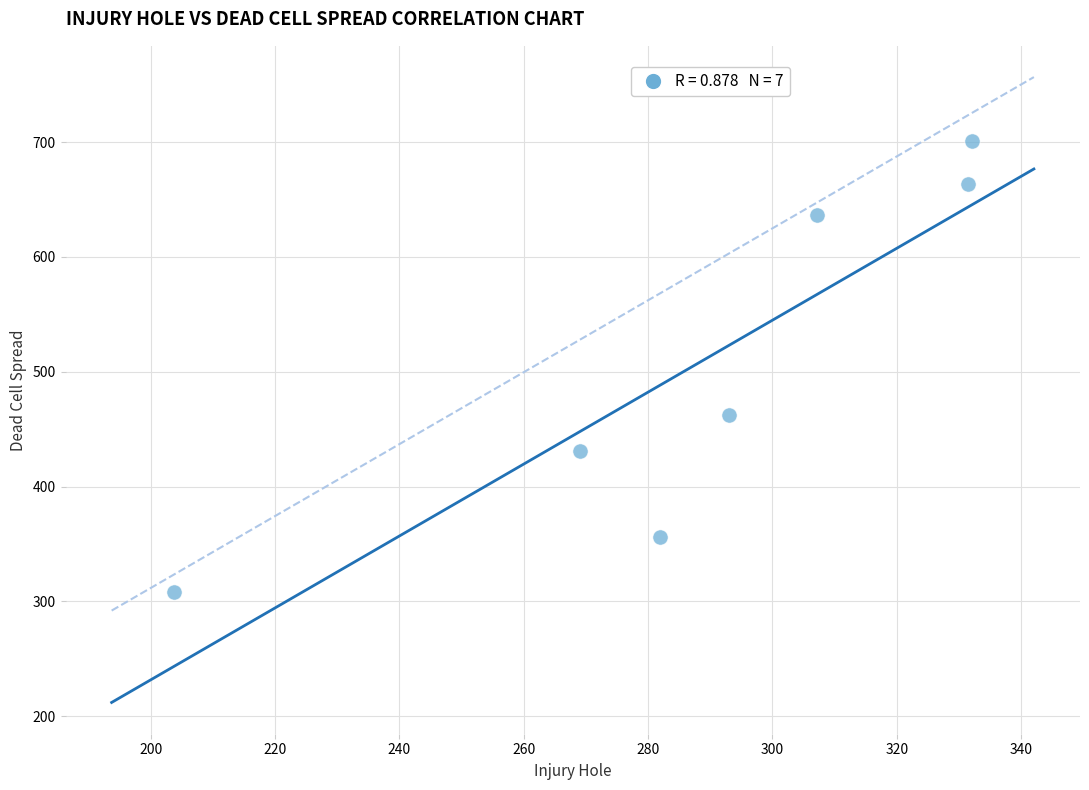

What is the range of X values (max minus min)?

128.3